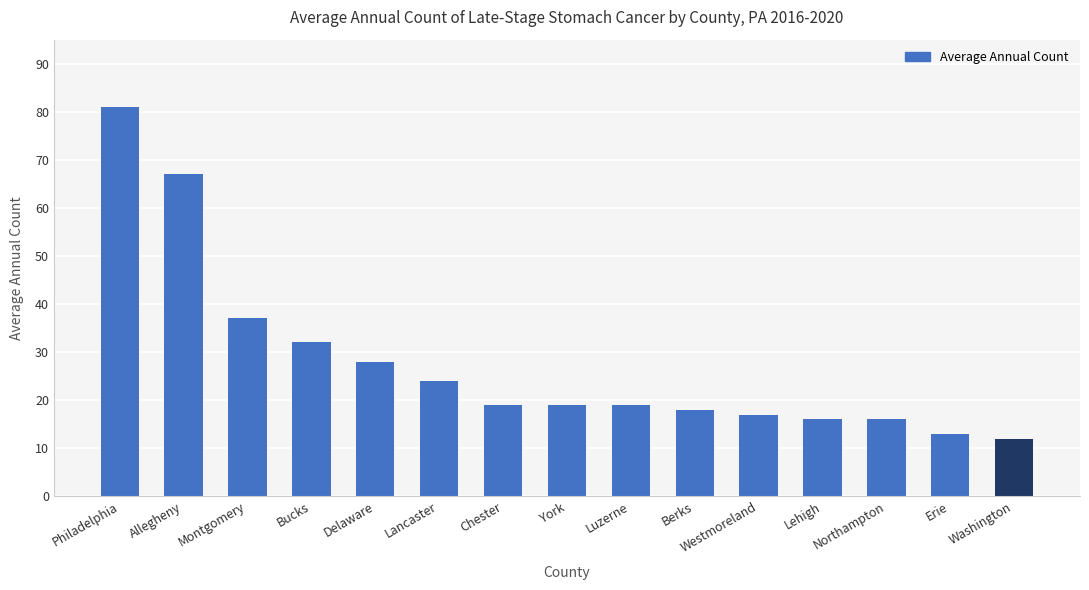

Reading left to right, what are all the values shown in this chart?

Philadelphia=81	Allegheny=67	Montgomery=37	Bucks=32	Delaware=28	Lancaster=24	Chester=19	York=19	Luzerne=19	Berks=18	Westmoreland=17	Lehigh=16	Northampton=16	Erie=13	Washington=12